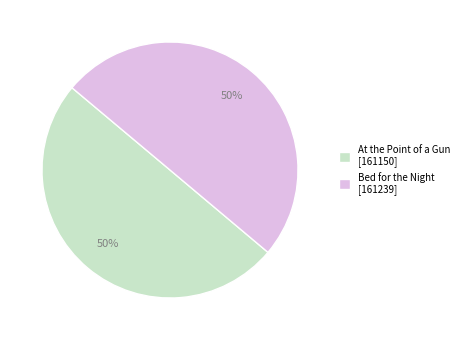

Count the number of slices in the pie.

2